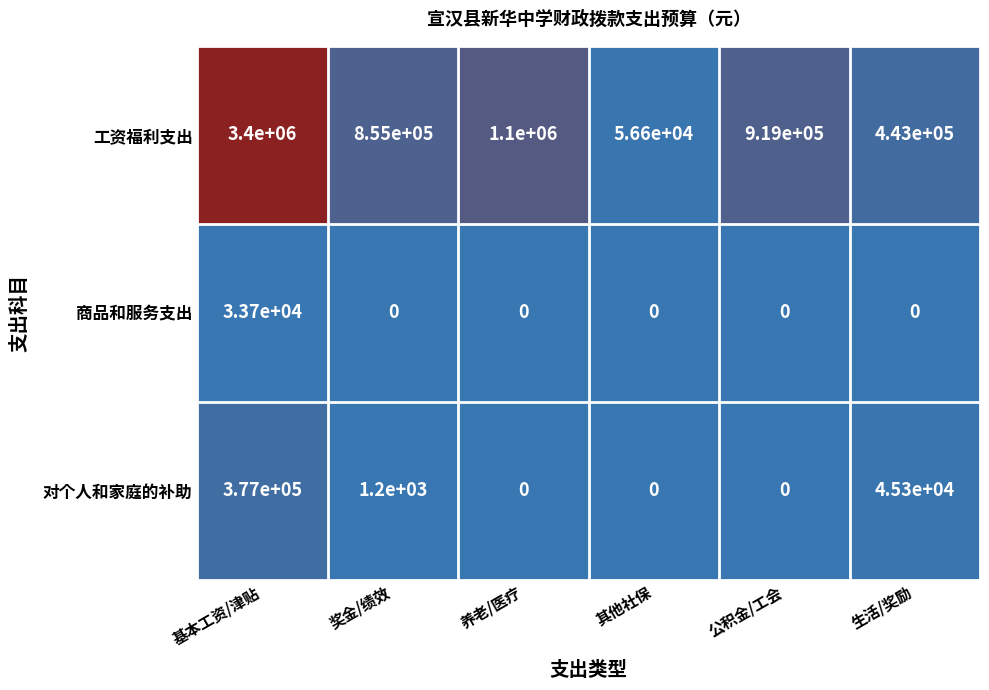

At which category is the sum across all series the highest?

基本工资/津贴